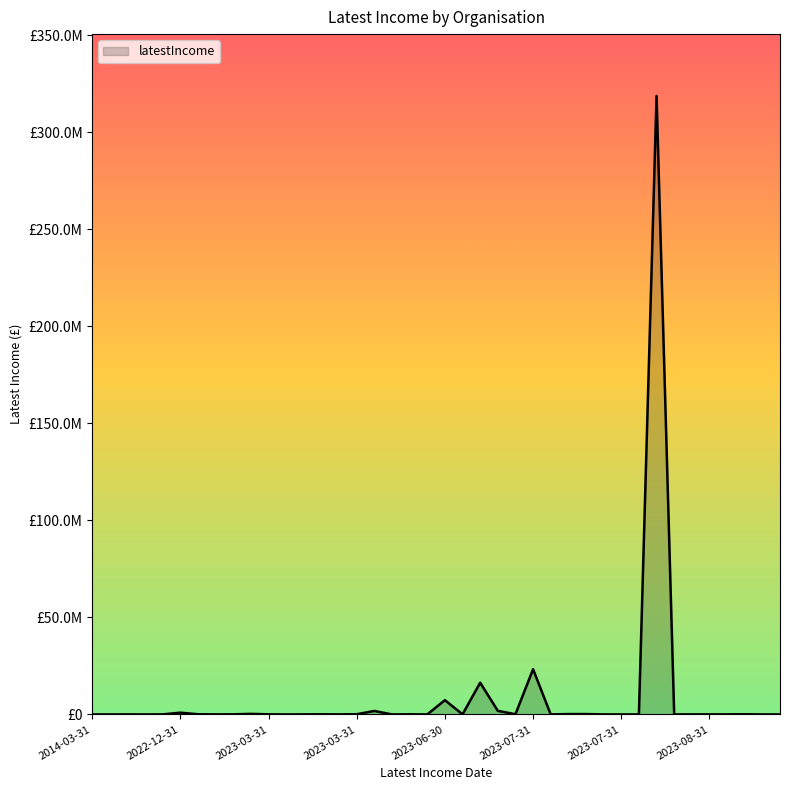

Is this an area chart (filled region under the line)?

Yes